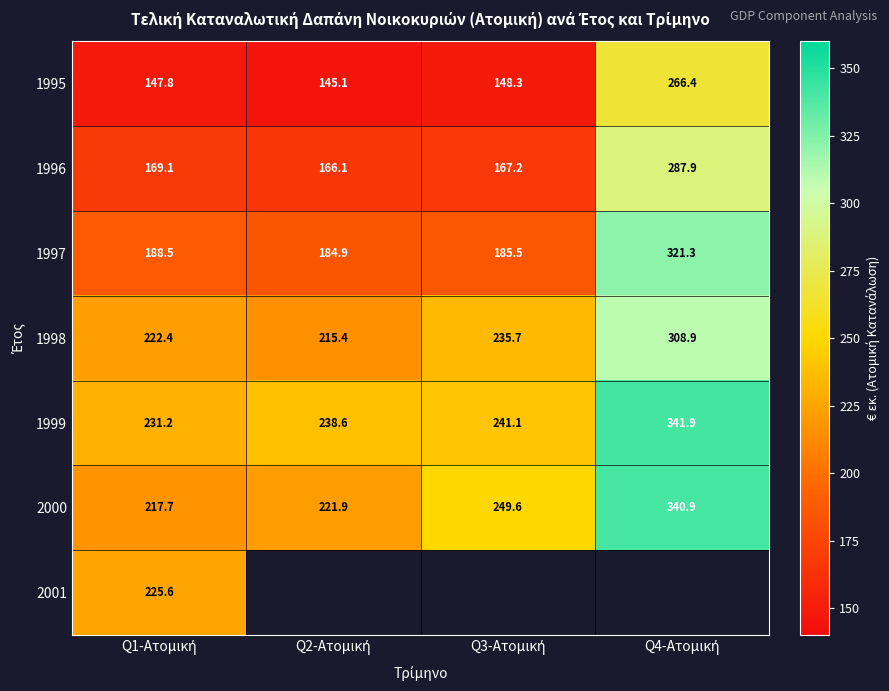

What is the average value of the 1995 series?

176.9